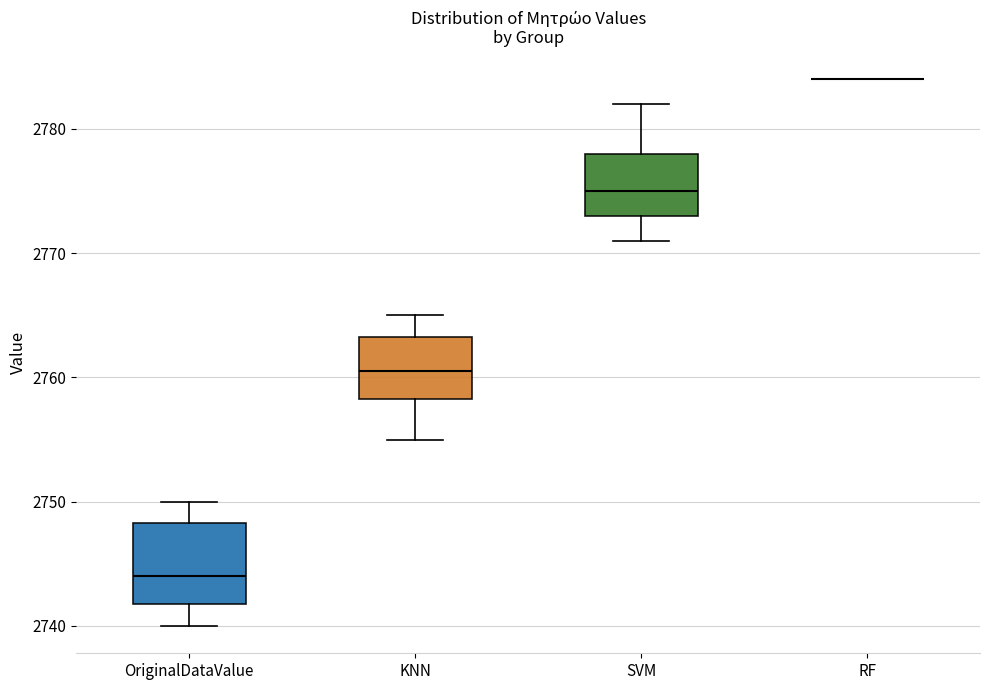

Where is the upper edge of the box for OriginalDataValue on the y-axis? The values are not printed on the chart, so give them approximately, as read against the axis.

2748